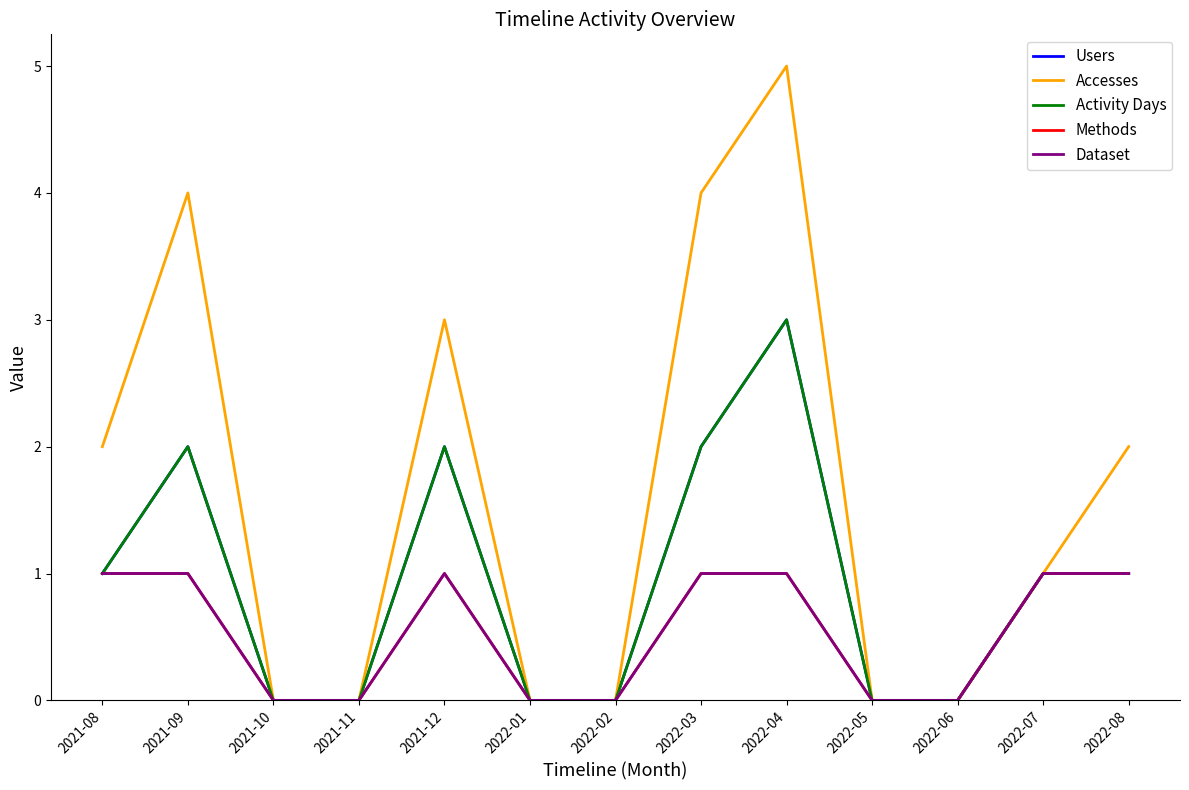

Does the chart display data point markers on the line(s)?

No